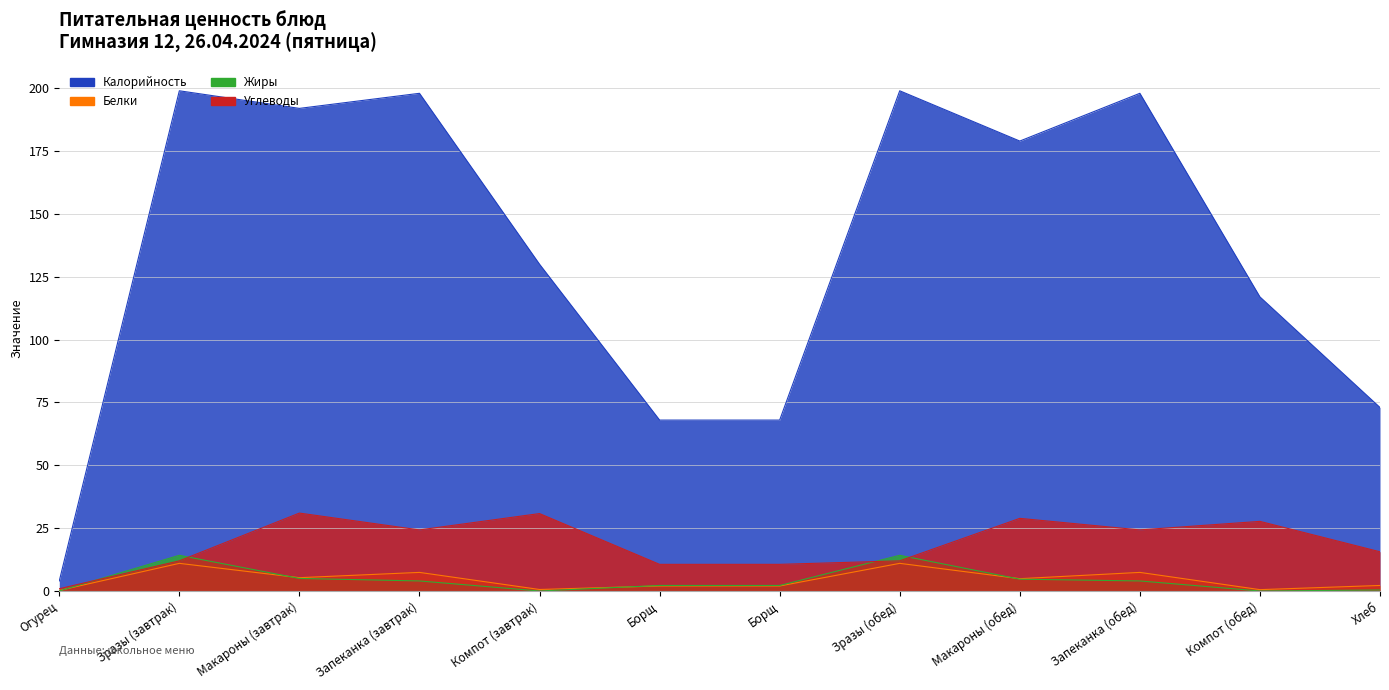

Between Зразы (завтрак) and Зразы (обед), which is larger?

Зразы (завтрак)